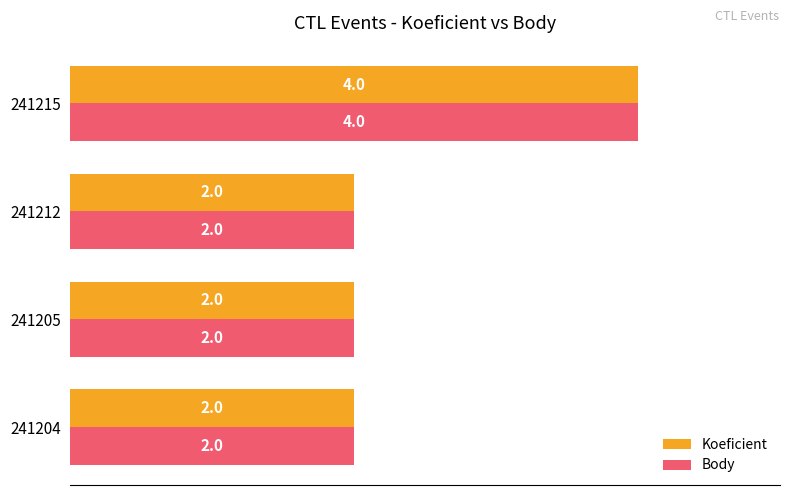

Which category has the highest value across all series?

241215